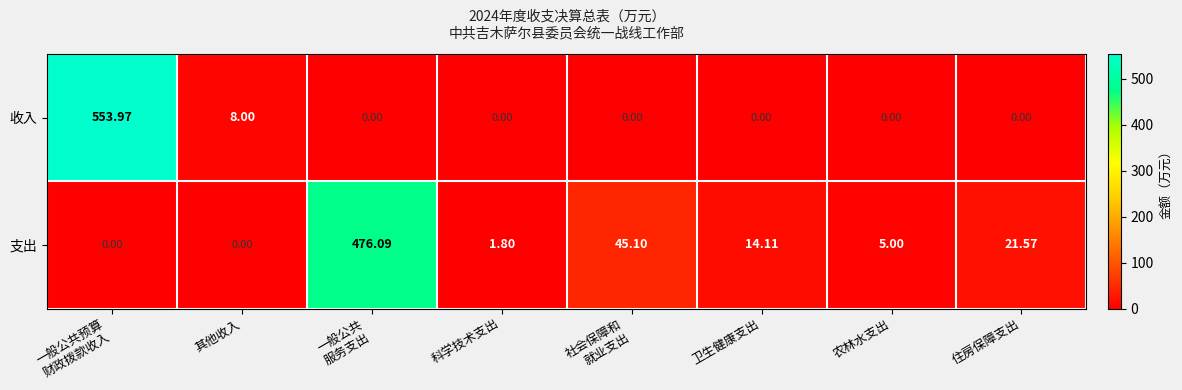

Where is 收入 nearest to the value 276?

其他收入